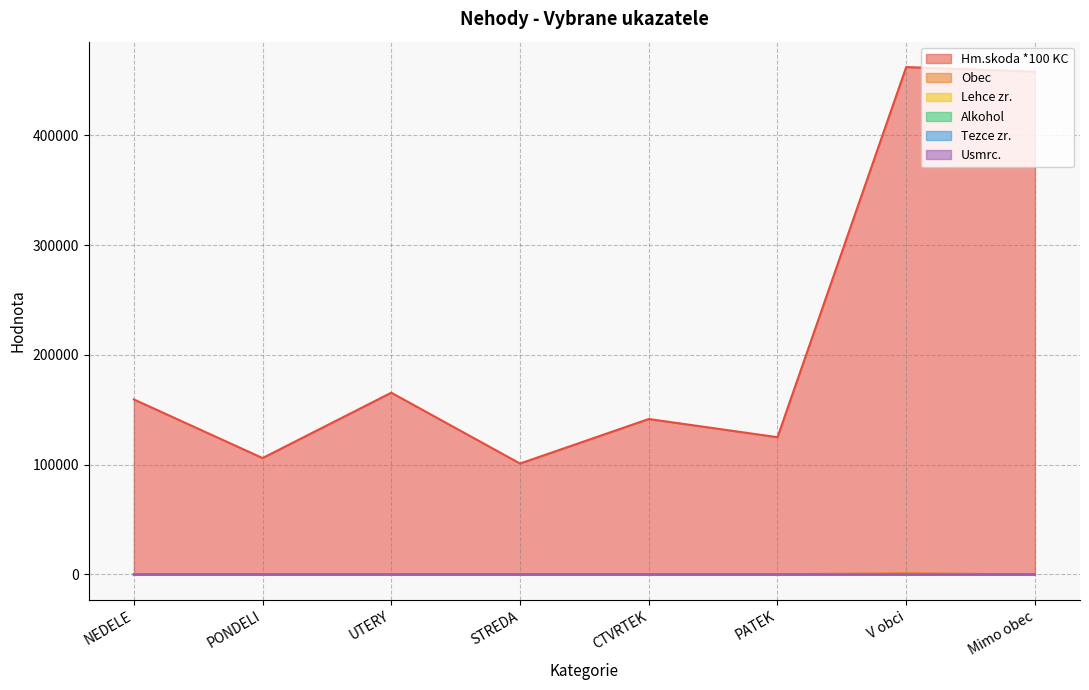

At which label does Alkohol reach its peak?

V obci